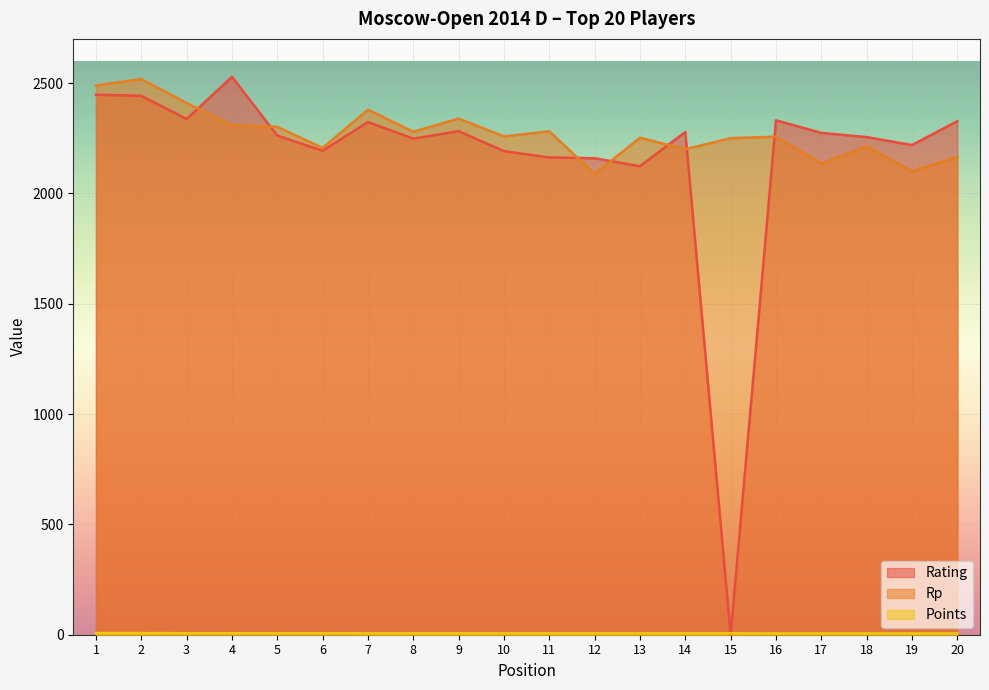

How many interior local valleys does the Rating series have?

6